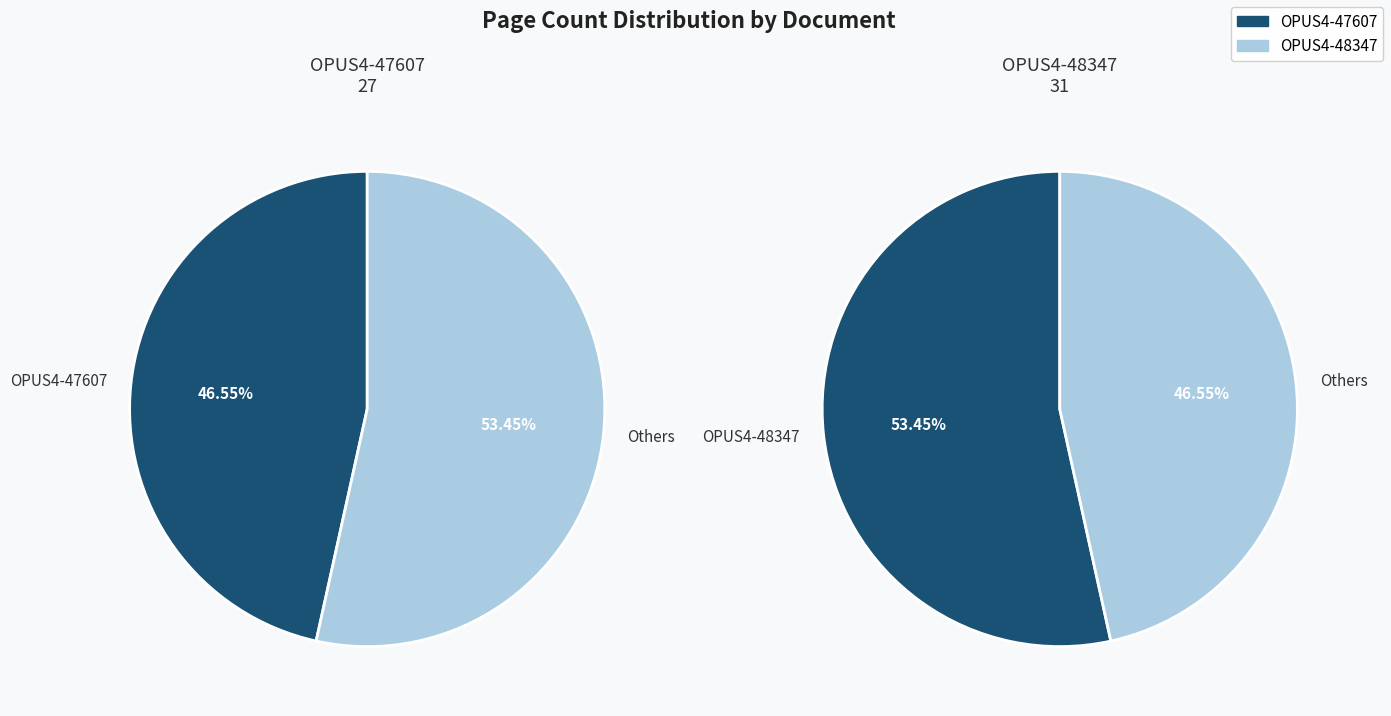

What is the largest slice in the pie chart?

OPUS4-48347